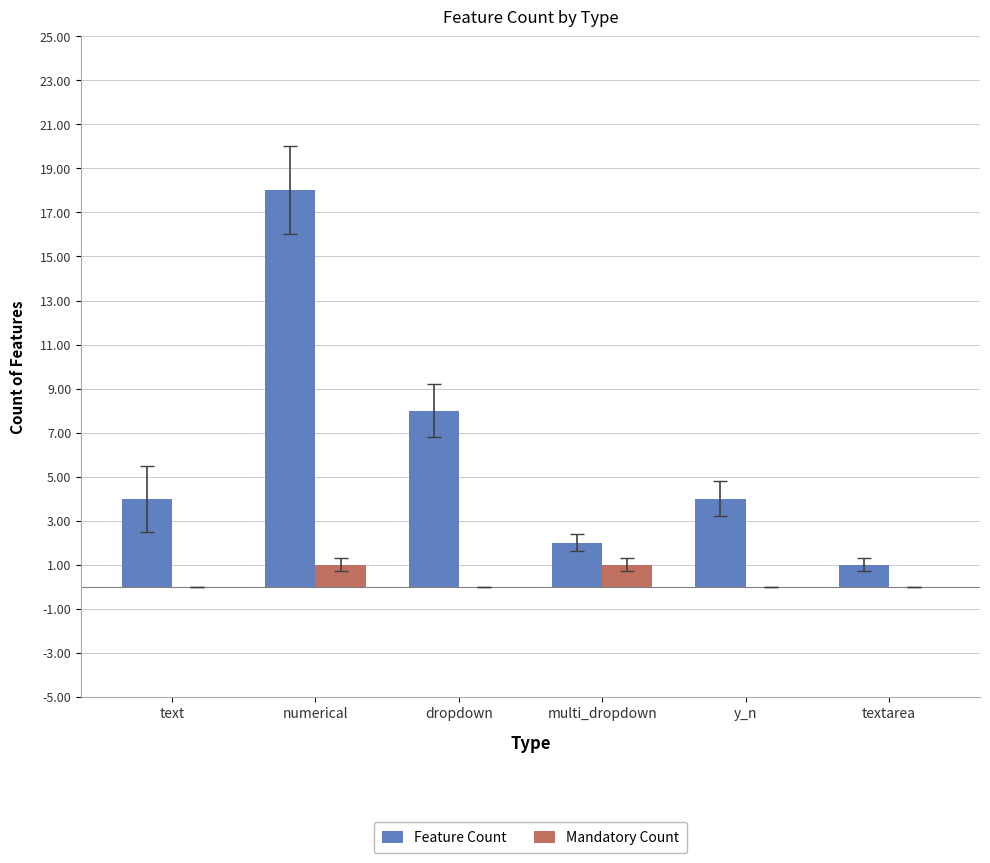

At which category is the sum across all series the highest?

numerical